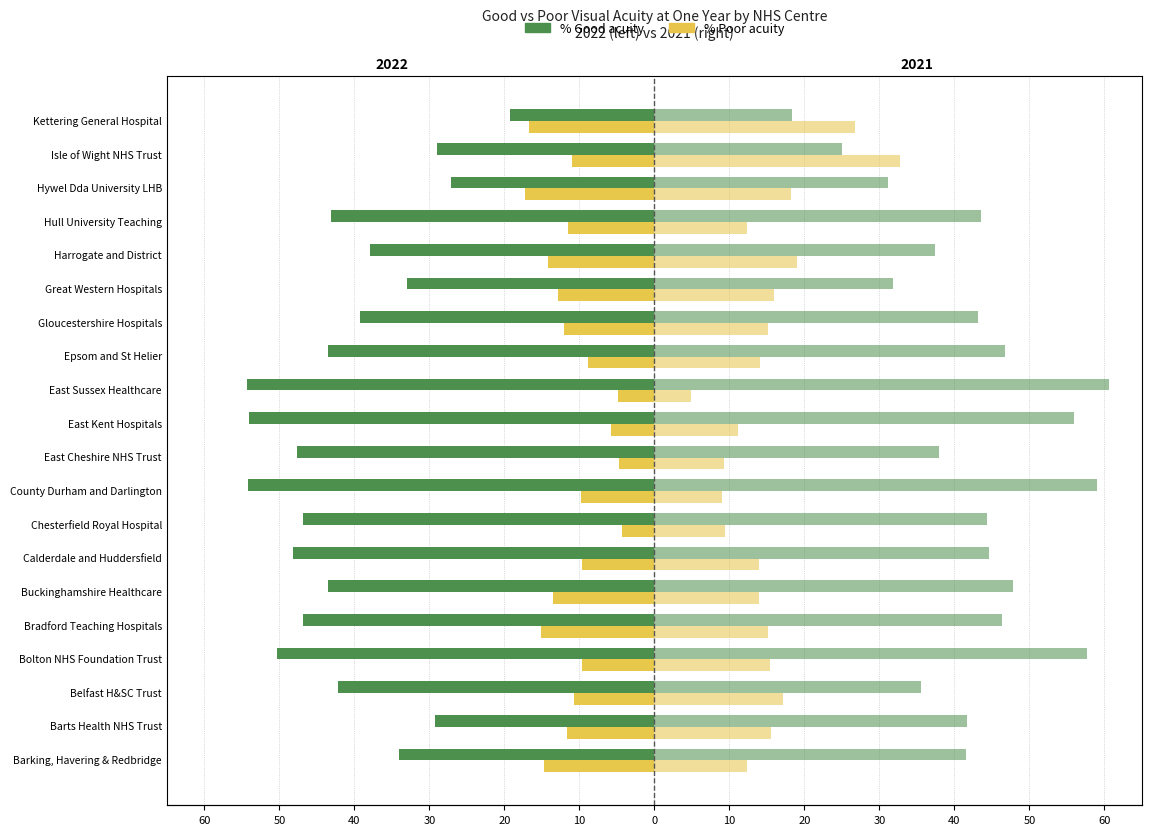

Between Calderdale and Huddersfield and Gloucestershire Hospitals, which is larger?

Gloucestershire Hospitals